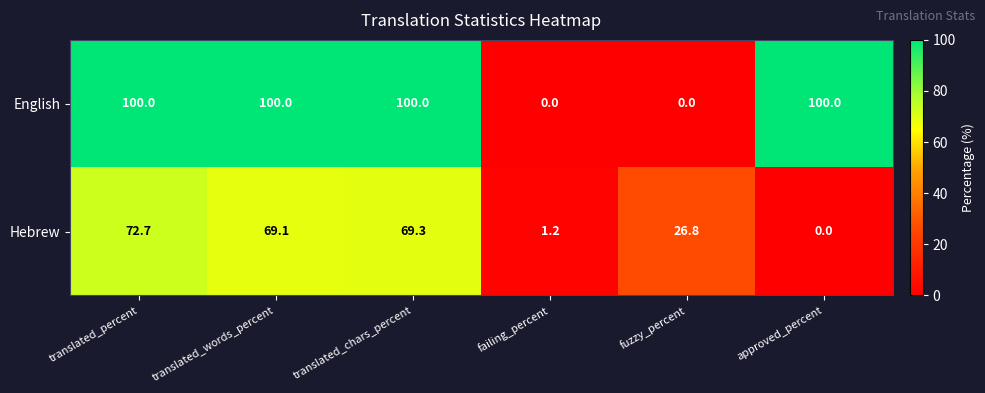

What is the sum of all English values?

400.0